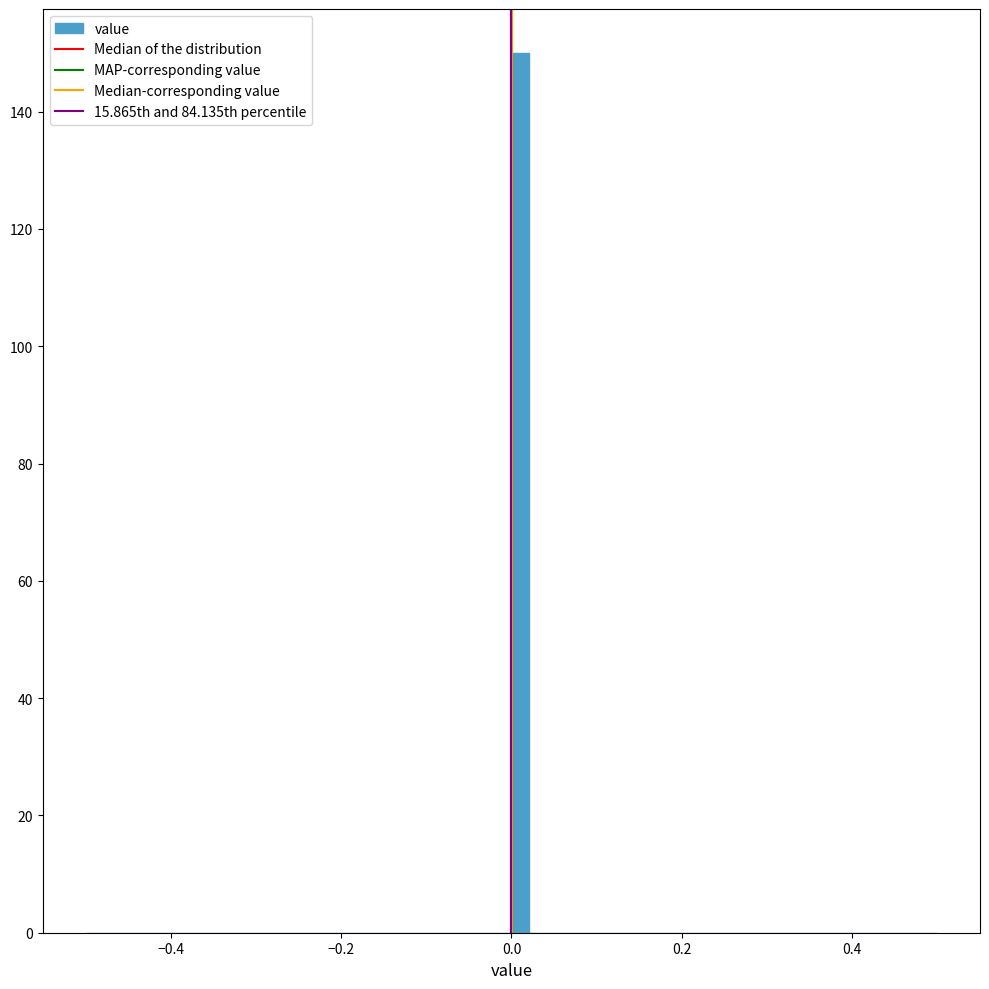

Read against the x-axis, roughly where is the centre of the tallest bar?

0.02